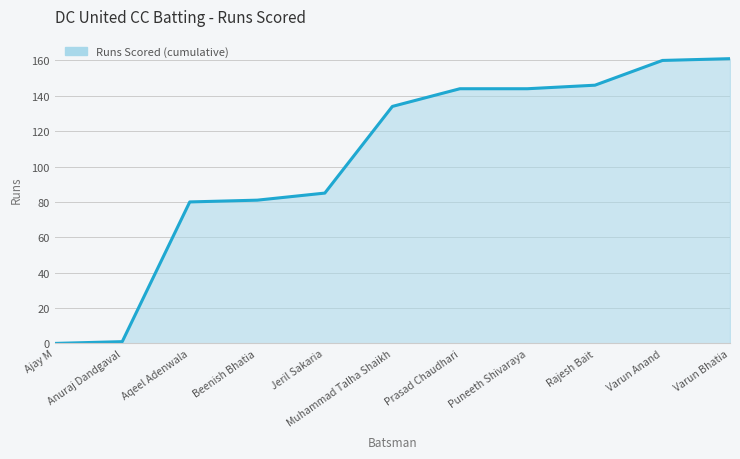

What is the greatest value displayed?

161